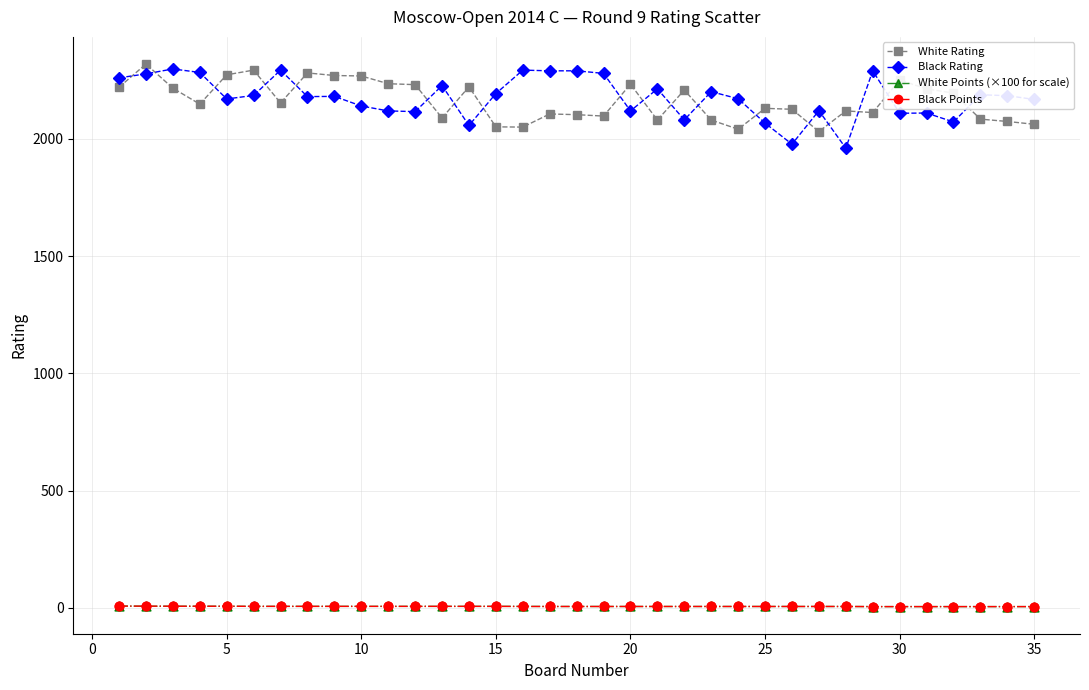

What is the minimum value for White Rating?

2031.0